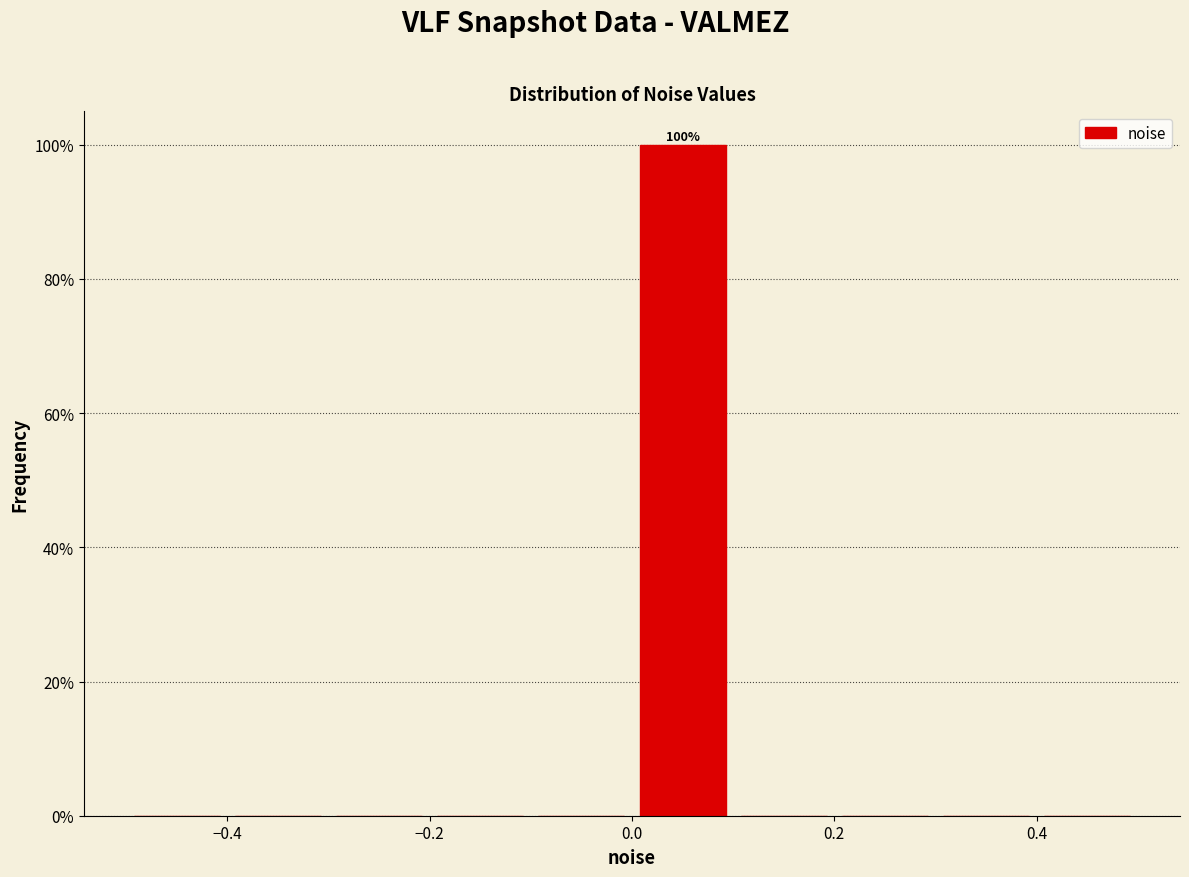

Which range on the x-axis has the tallest bar?

0.0 to 0.1